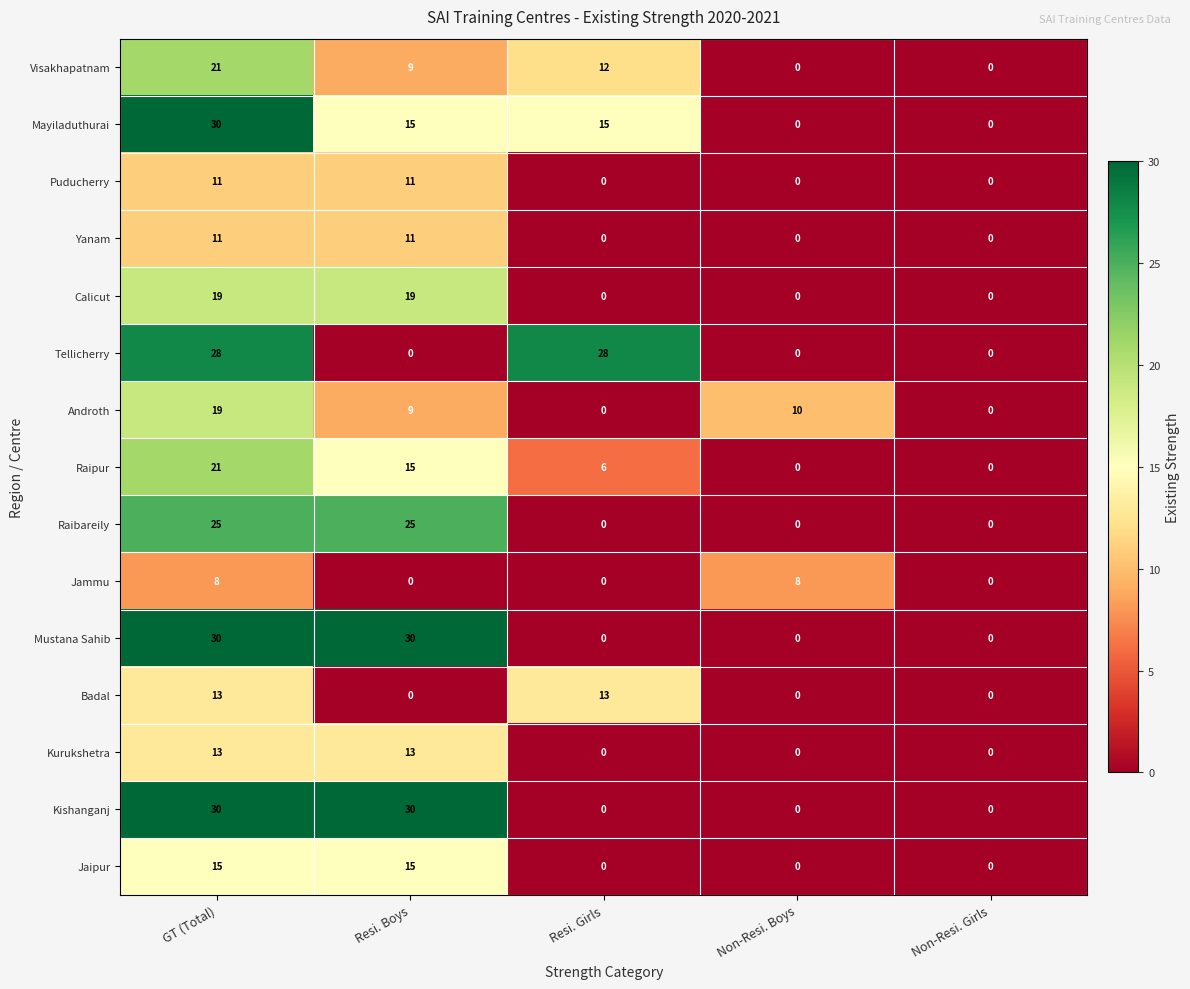

The Raipur series shows 0 at Non-Resi. Boys. True or false?

True